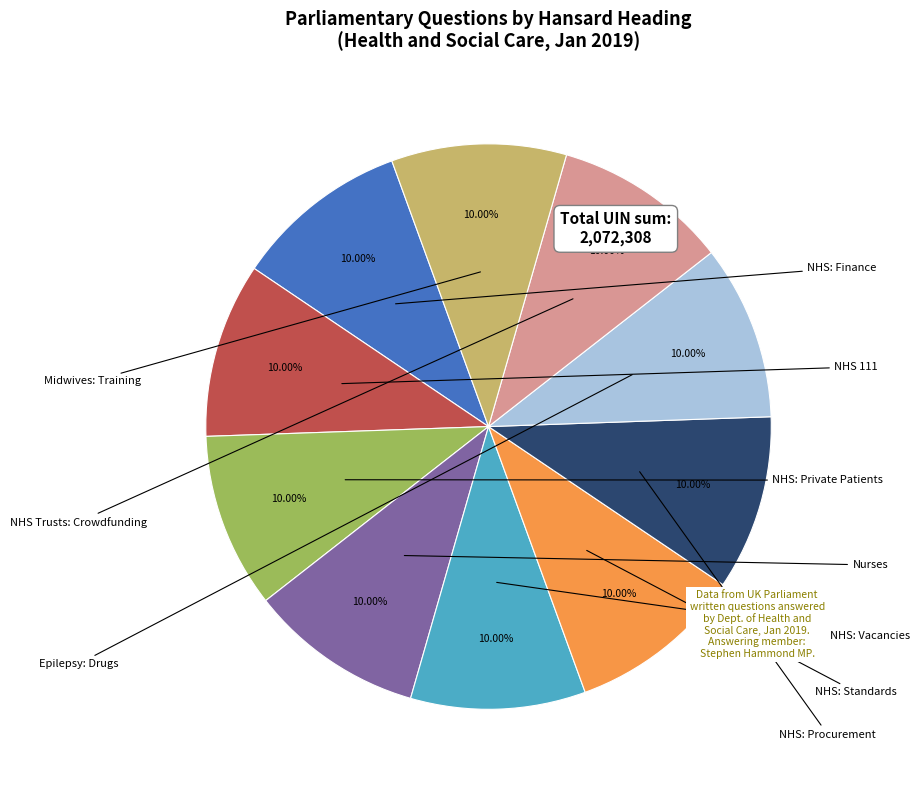

Is there any slice that represents more than half of the pie?

No